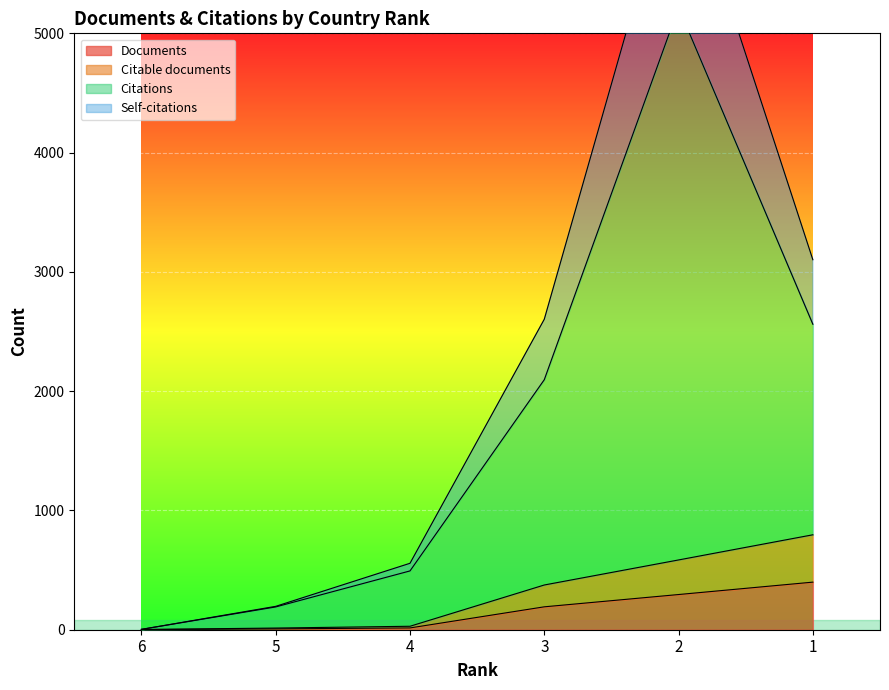

What is the difference between the highest and lowest values at 4?

542